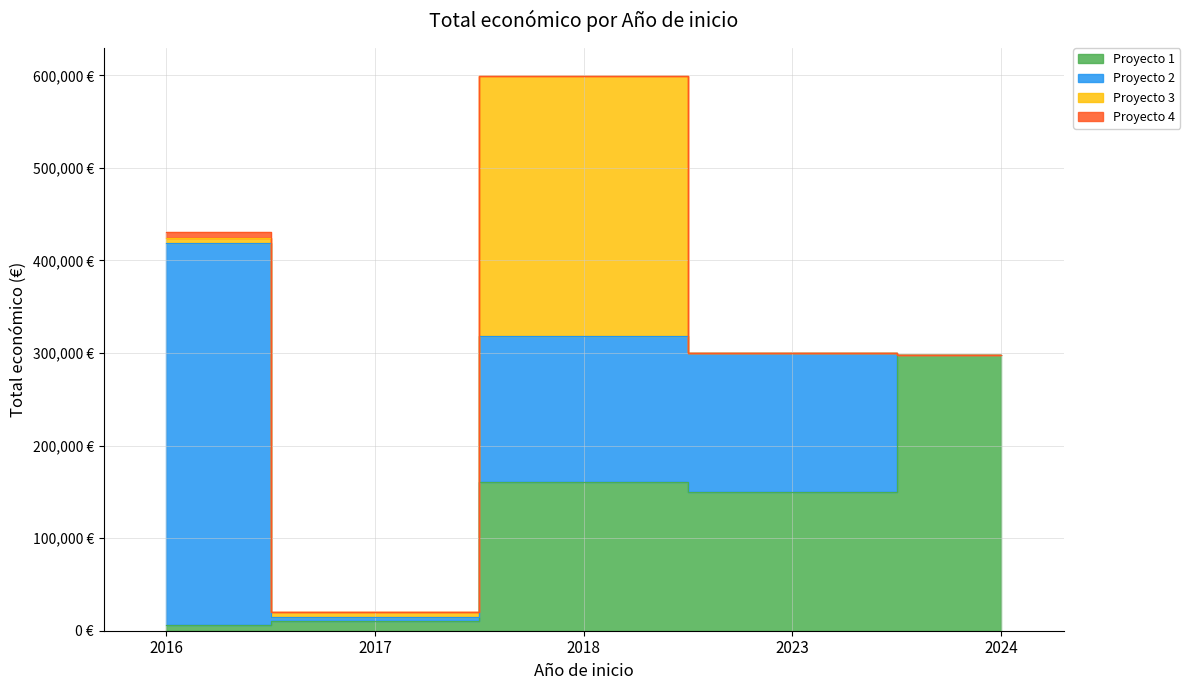

What is the average value?

126753